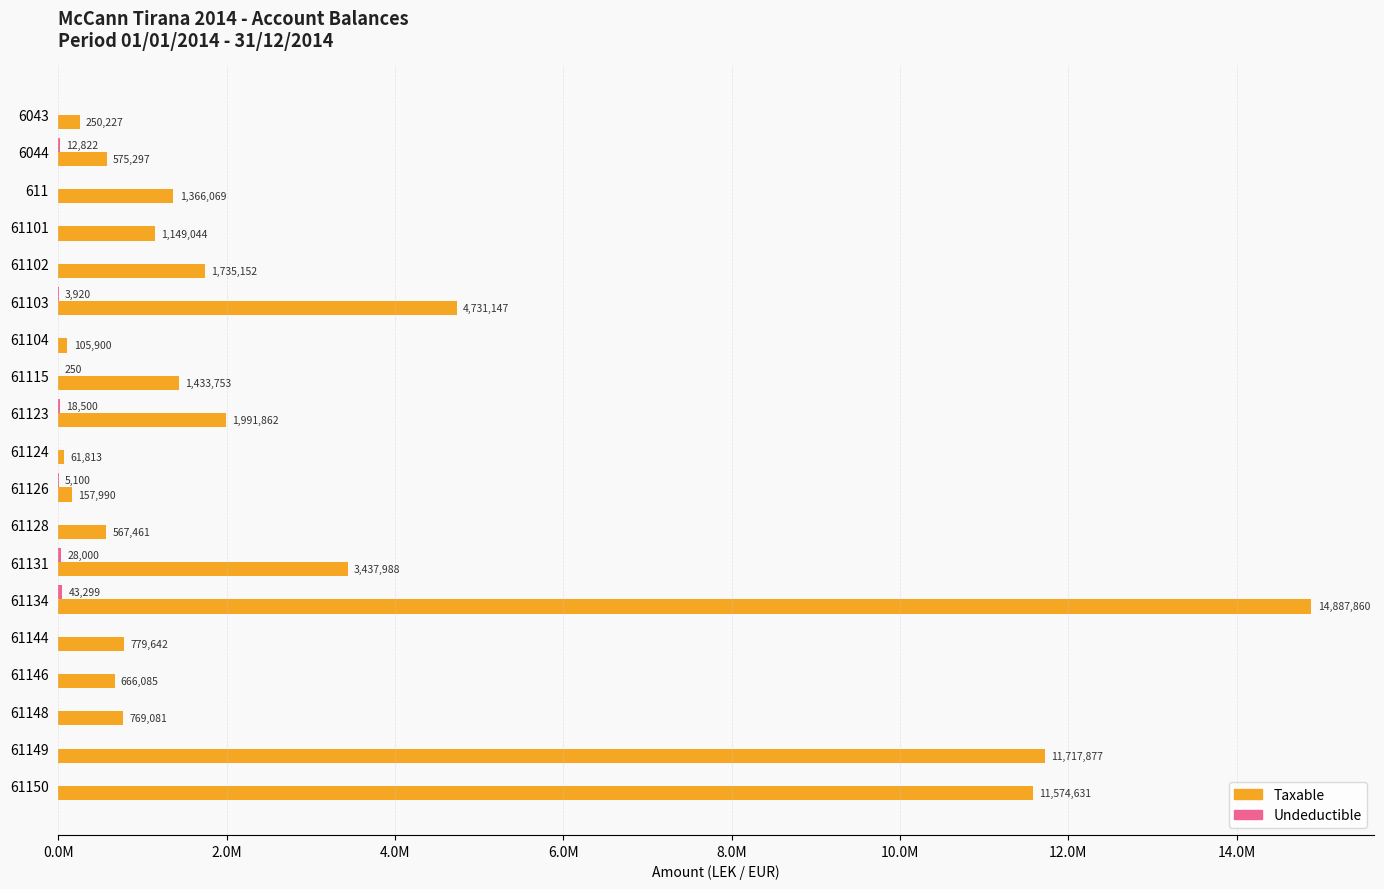

What are all the series names shown in the legend?

Taxable, Undeductible